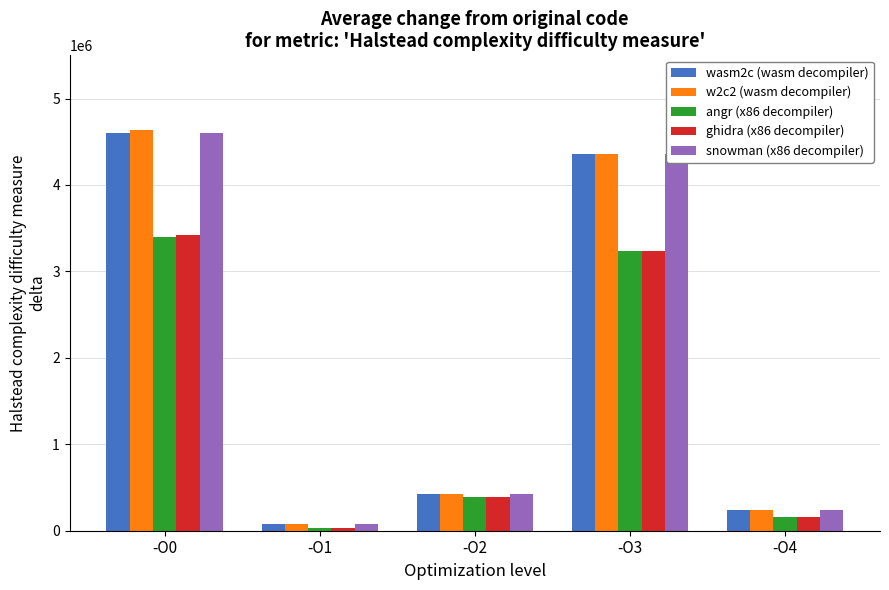

What is the minimum value for ghidra (x86 decompiler)?

29478.8